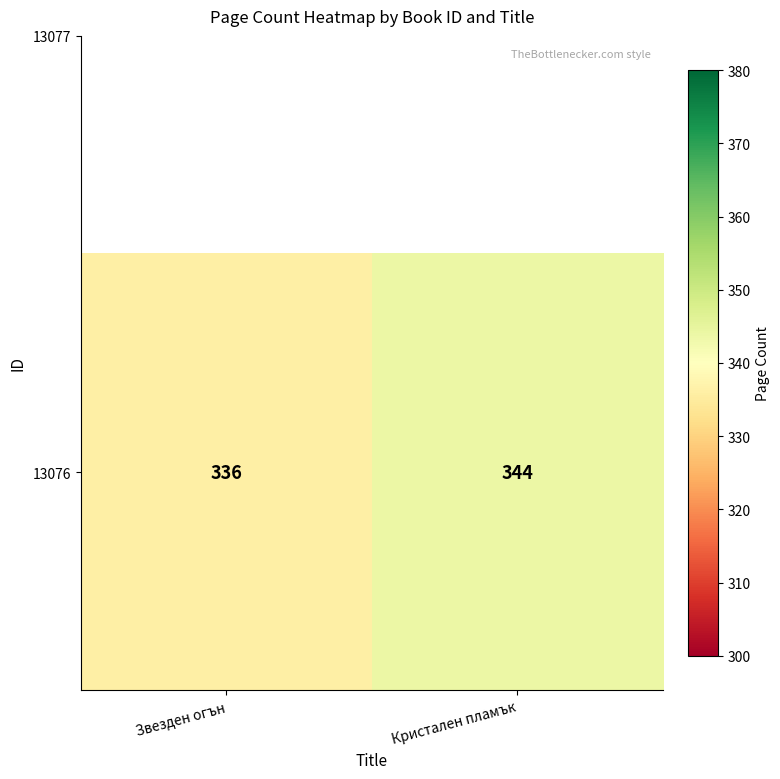

How many data points does each series have?

2